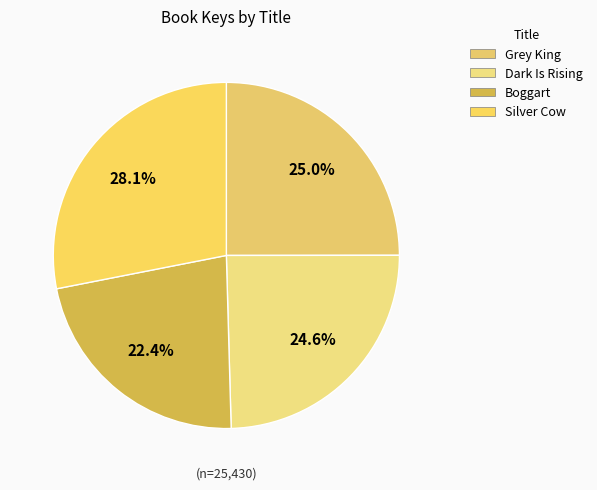

The Grey King slice represents 14% of the pie. True or false?

False